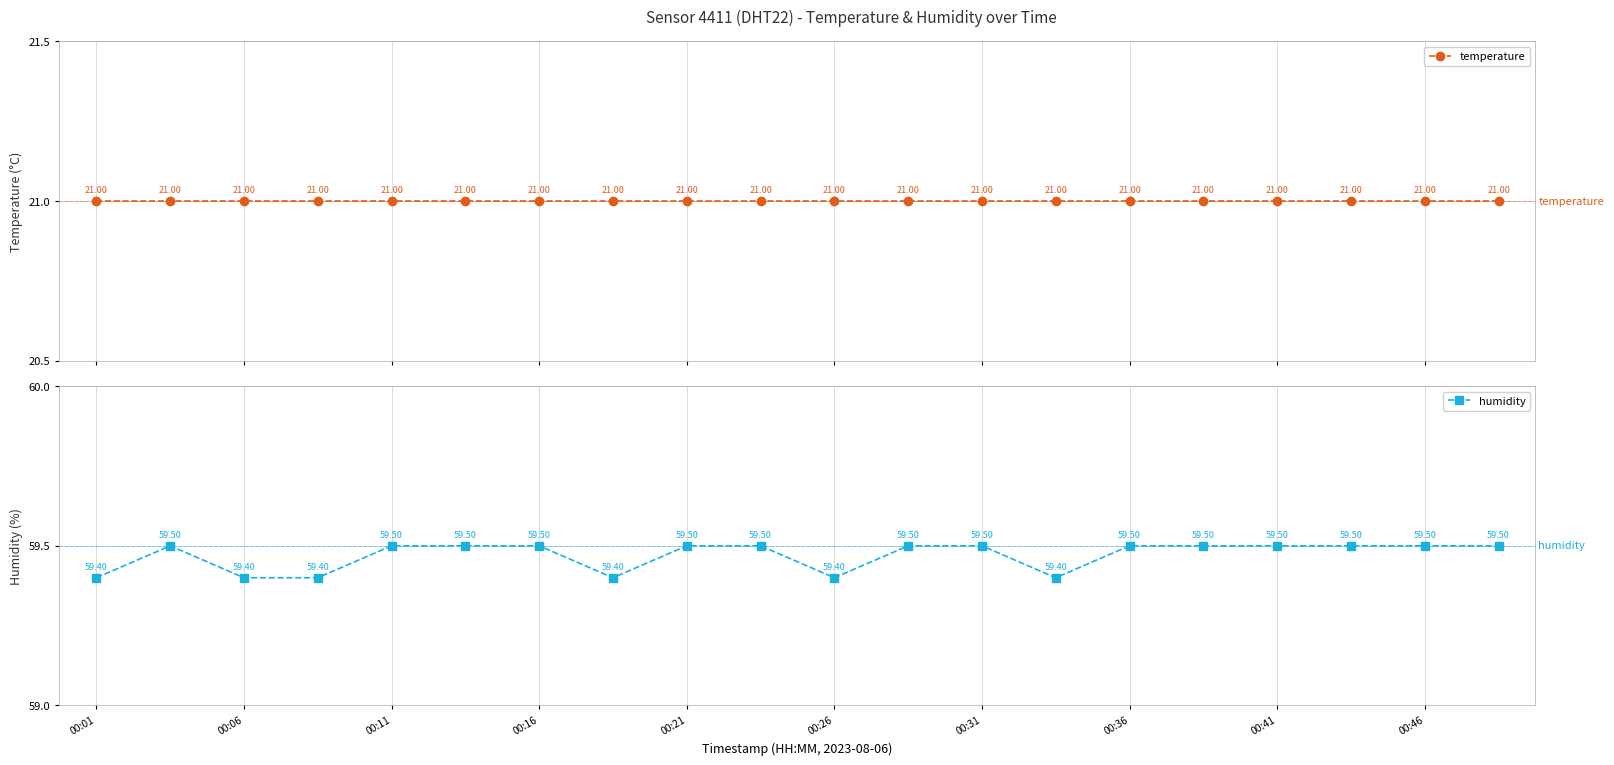

True or false: humidity has more than 0 interior local peaks.

True